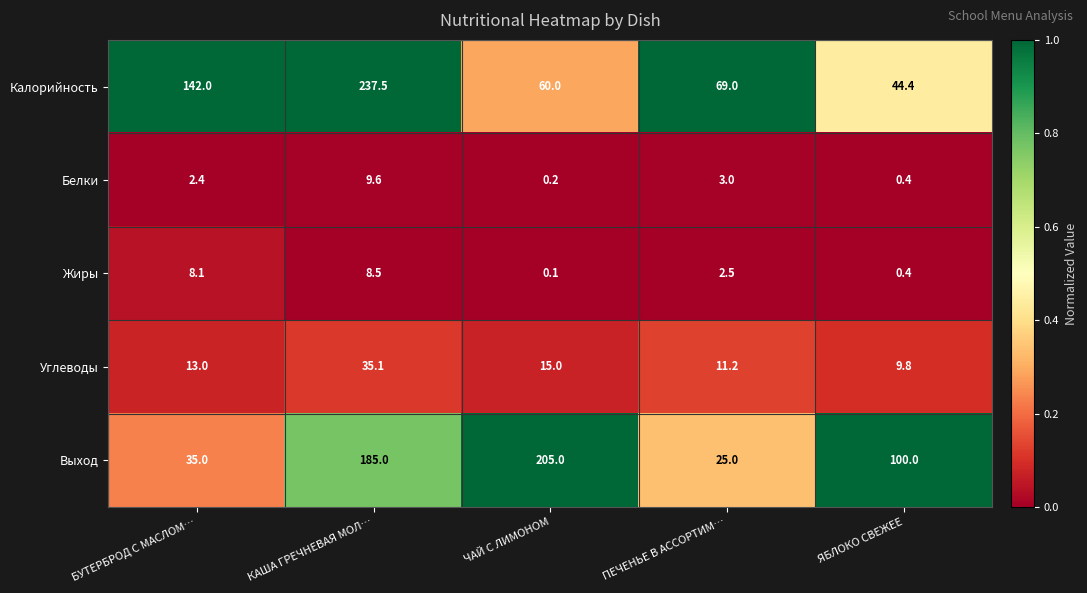

Where is Калорийность nearest to the value 140?

БУТЕРБРОД С МАСЛОМ…